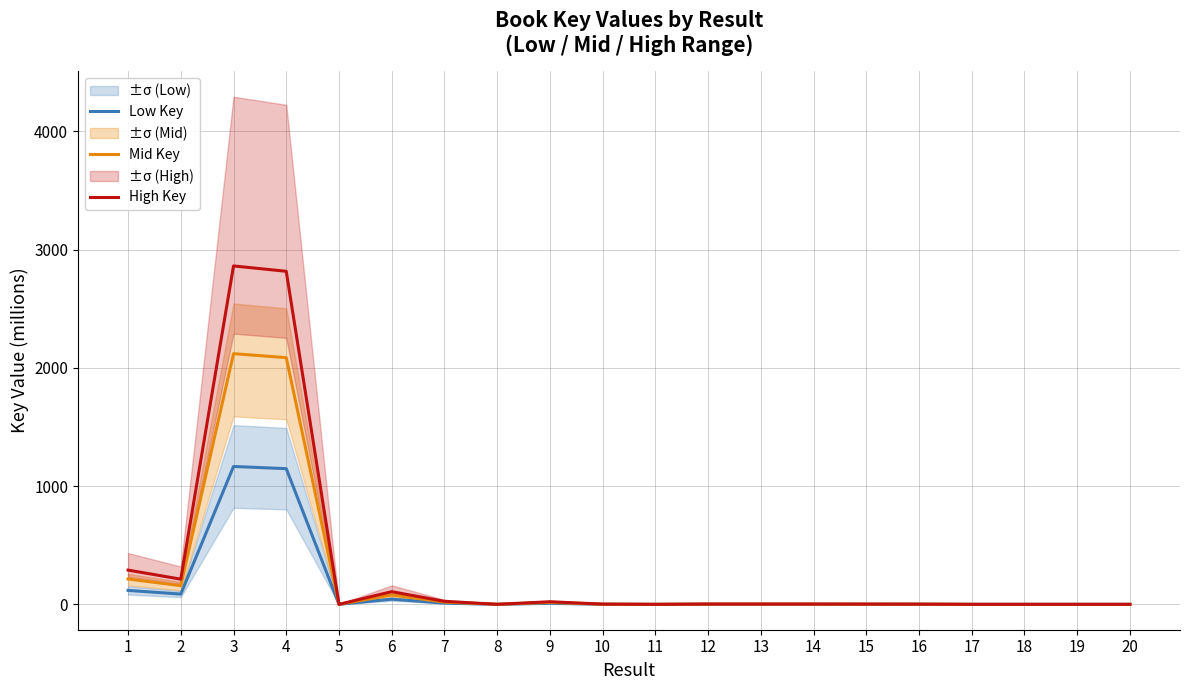

What is the average value of the Mid Key series?

235.2